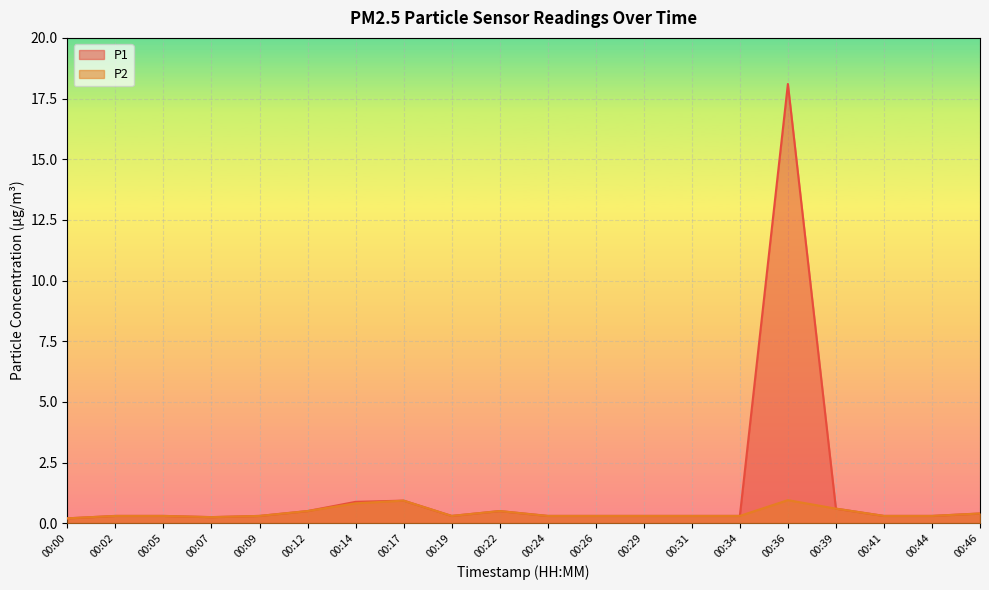

How many interior local valleys does the P2 series have?

2